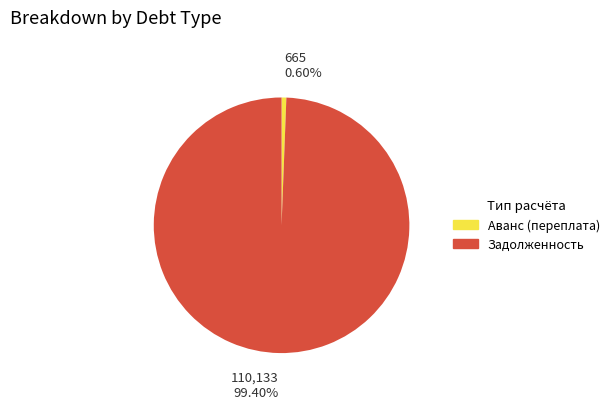

Is there any slice that represents more than half of the pie?

Yes